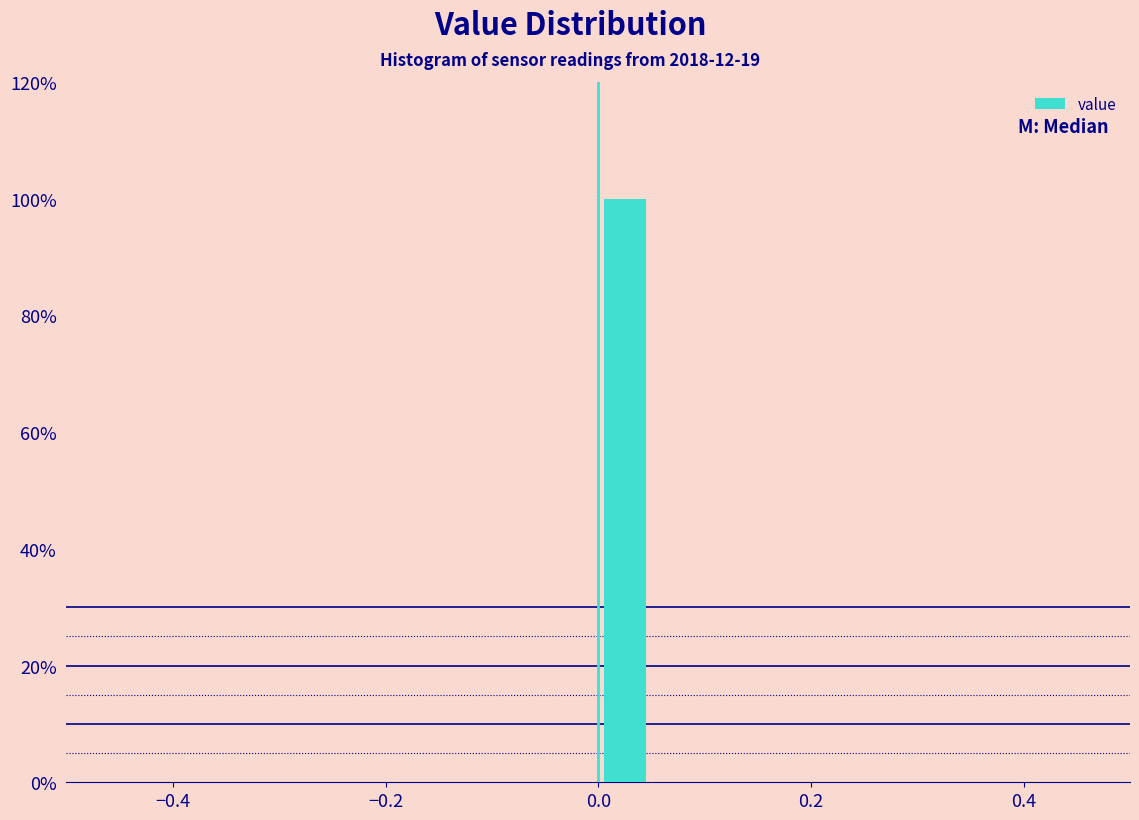

Read against the x-axis, roughly where is the centre of the tallest bar?

0.02